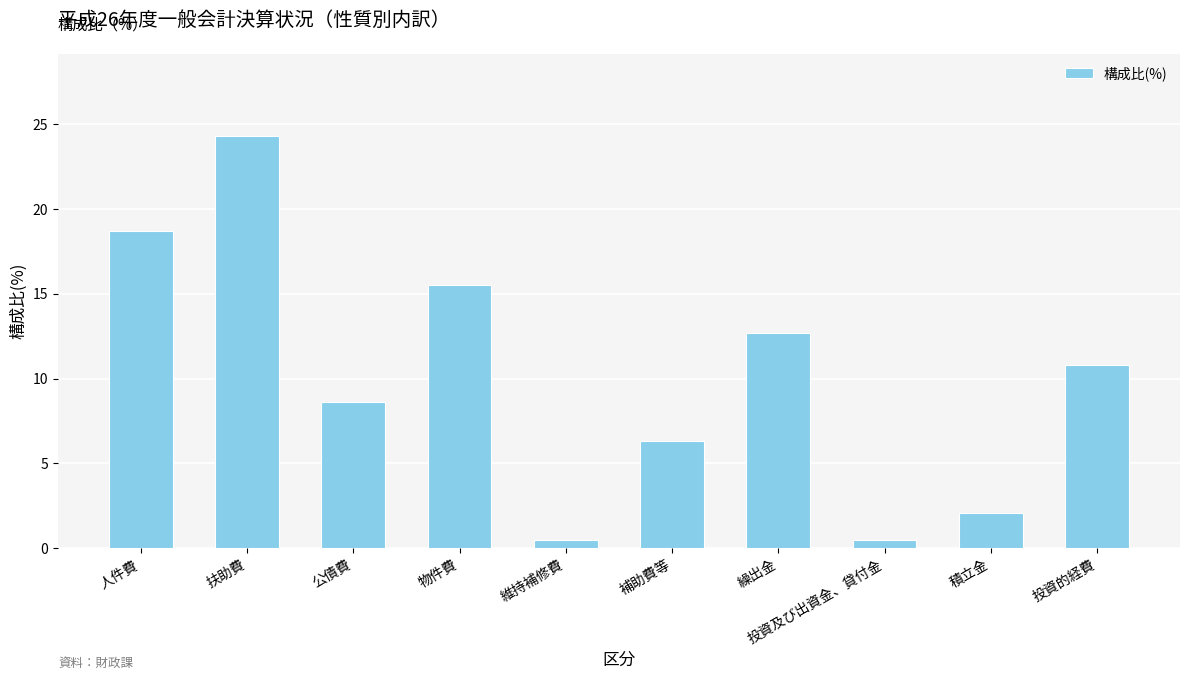

Which label corresponds to the largest value in the chart?

扶助費